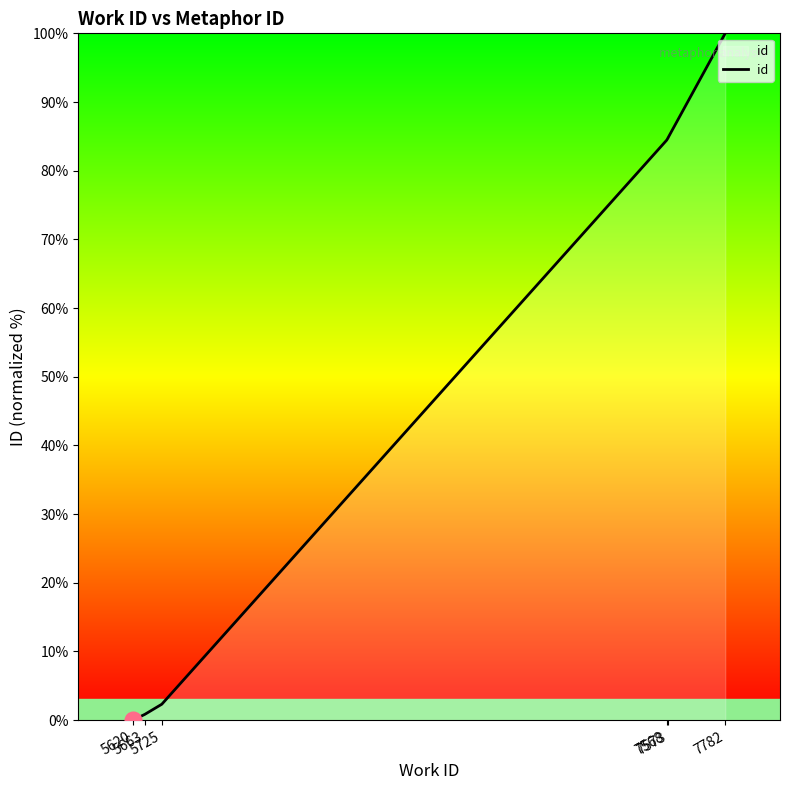

Reading left to right, transcribe all the data shown in this chart.

0.0	0.8	2.3	84.4	84.7	84.8	100.0